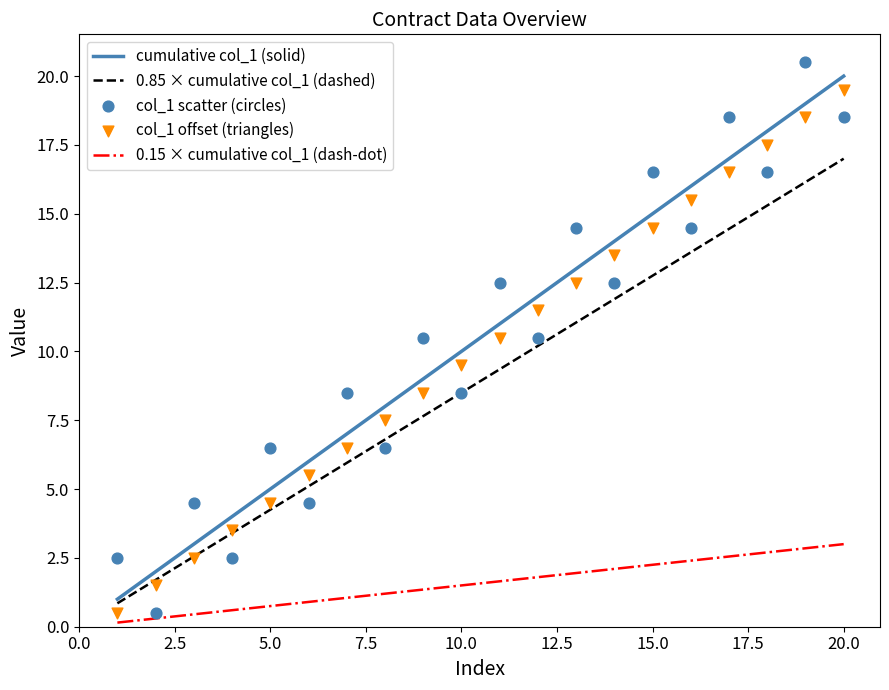

True or false: 0.85 × cumulative col_1 (dashed) and 0.15 × cumulative col_1 (dash-dot) cross at least once.

False